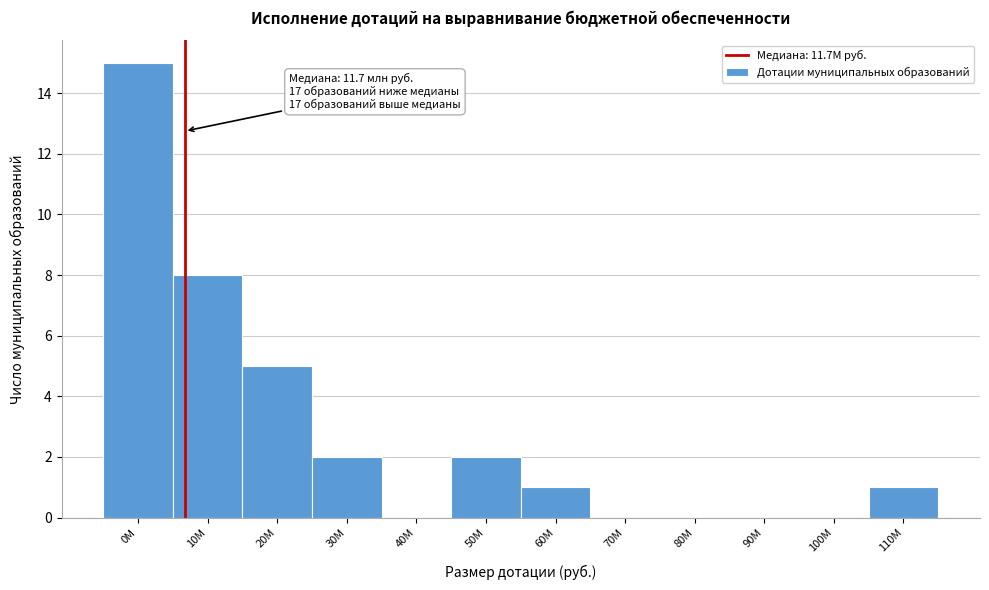

At which category does the chart reach its peak across all series?

0M